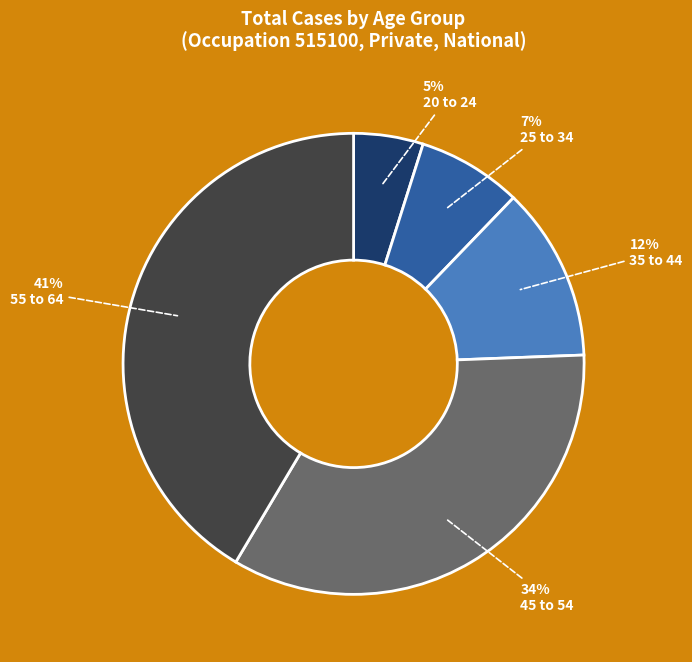

To the nearest percent, what percentage of the pie is 45 to 54?

34%